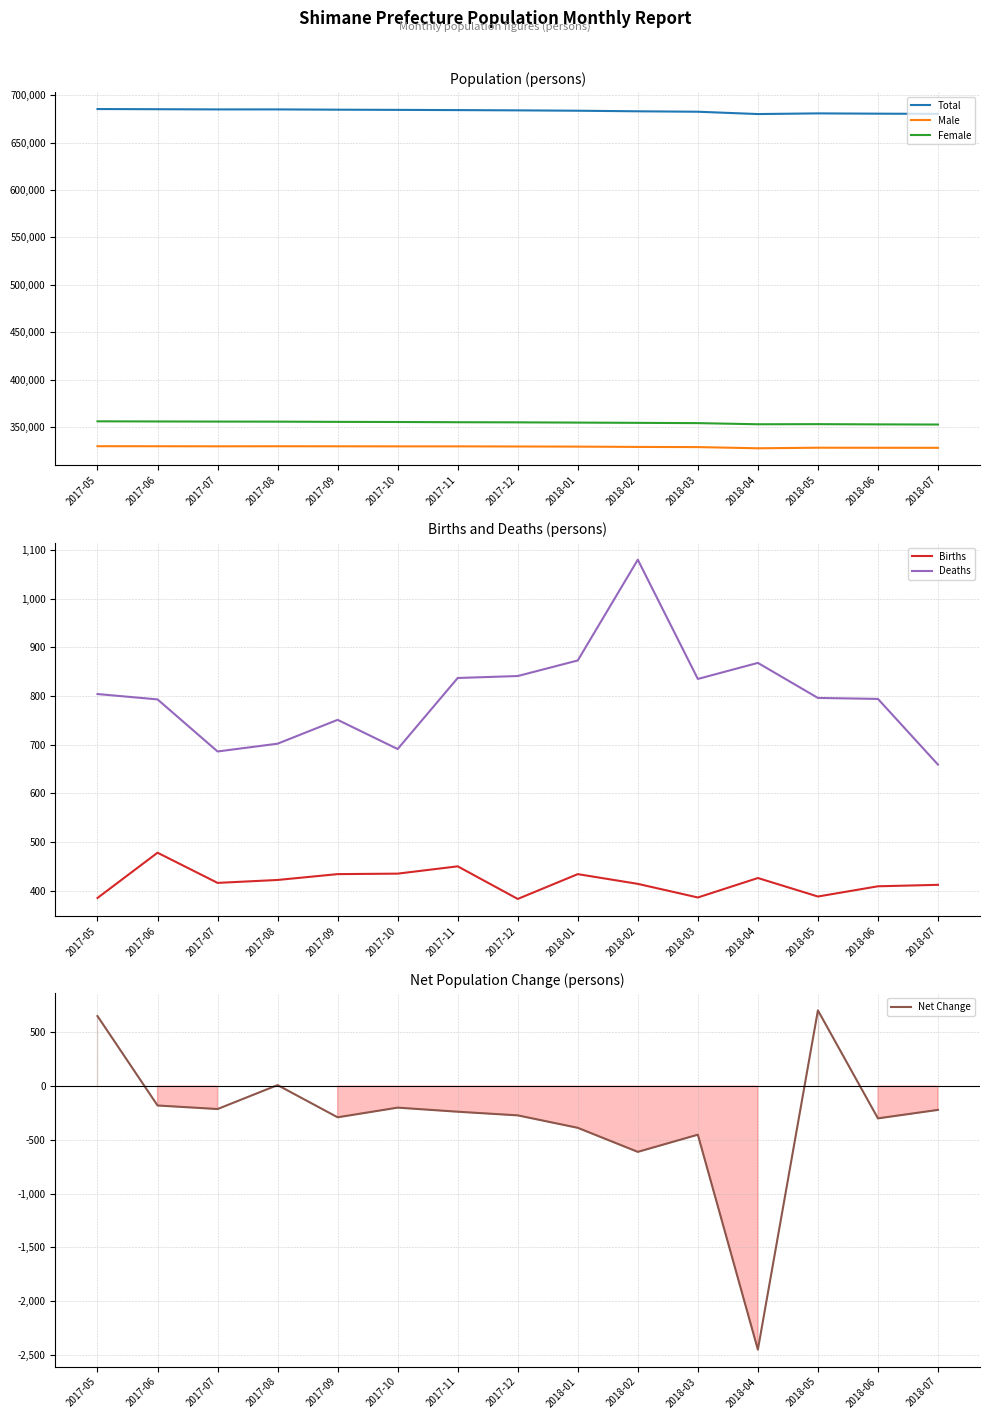

Reading left to right, list all the values displayed in this chart.

Total: 2017-05=685541	2017-06=685361	2017-07=685148	2017-08=685158	2017-09=684868	2017-10=684668	2017-11=684430	2017-12=684158	2018-01=683770	2018-02=683158	2018-03=682706	2018-04=680252	2018-05=680958	2018-06=680658	2018-07=680437
Male: 2017-05=329634	2017-06=329600	2017-07=329516	2017-08=329591	2017-09=329535	2017-10=329476	2017-11=329472	2017-12=329336	2018-01=329206	2018-02=328871	2018-03=328703	2018-04=327449	2018-05=328040	2018-06=327982	2018-07=327923
Female: 2017-05=355907	2017-06=355761	2017-07=355632	2017-08=355567	2017-09=355333	2017-10=355192	2017-11=354958	2017-12=354822	2018-01=354564	2018-02=354287	2018-03=354003	2018-04=352803	2018-05=352918	2018-06=352676	2018-07=352514
Births: 2017-05=385	2017-06=478	2017-07=416	2017-08=422	2017-09=434	2017-10=435	2017-11=450	2017-12=383	2018-01=434	2018-02=414	2018-03=386	2018-04=426	2018-05=388	2018-06=409	2018-07=412
Deaths: 2017-05=804	2017-06=793	2017-07=686	2017-08=702	2017-09=751	2017-10=691	2017-11=837	2017-12=841	2018-01=873	2018-02=1080	2018-03=835	2018-04=868	2018-05=796	2018-06=794	2018-07=659
Net Change: 2017-05=653	2017-06=-180	2017-07=-213	2017-08=10	2017-09=-290	2017-10=-200	2017-11=-238	2017-12=-272	2018-01=-388	2018-02=-612	2018-03=-452	2018-04=-2454	2018-05=706	2018-06=-300	2018-07=-221